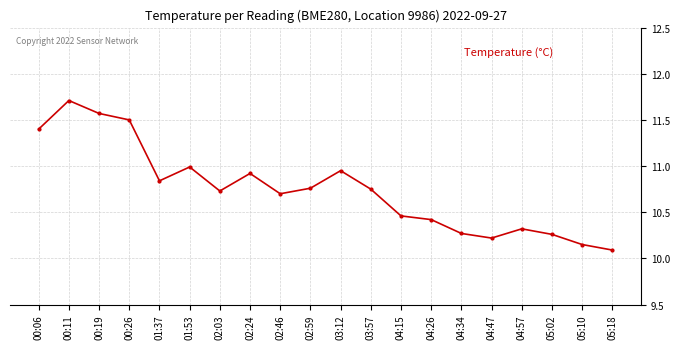

What is the label of the 4th point from the right?

04:57